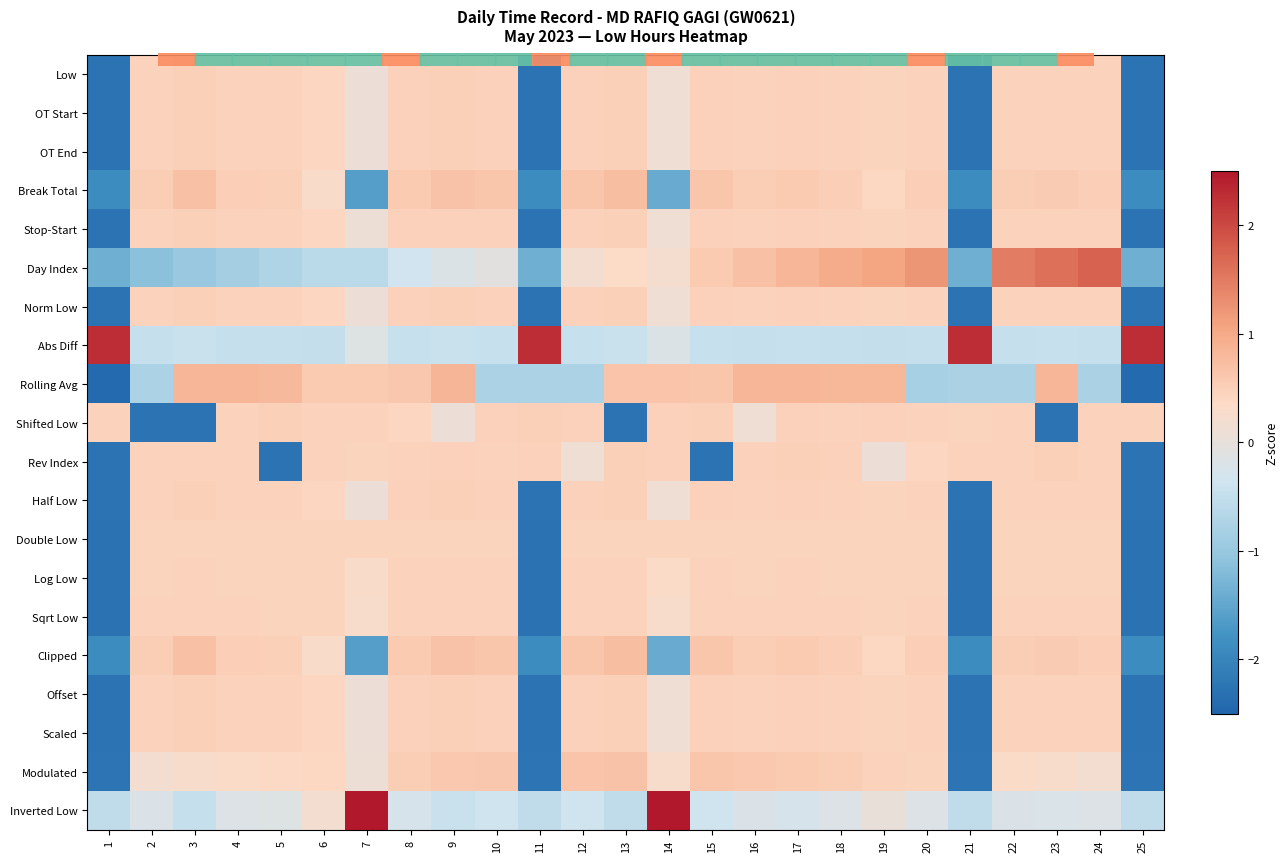

Which series has the widest spread of values?

Inverted Low